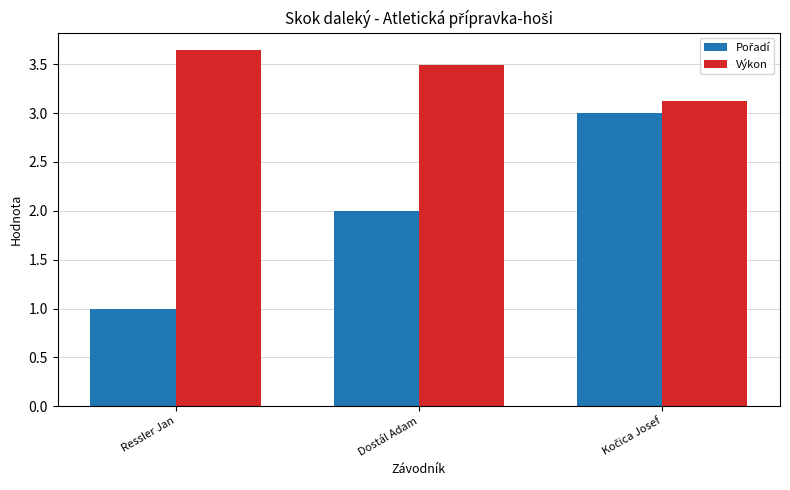

Which series has the largest total across all categories?

Výkon